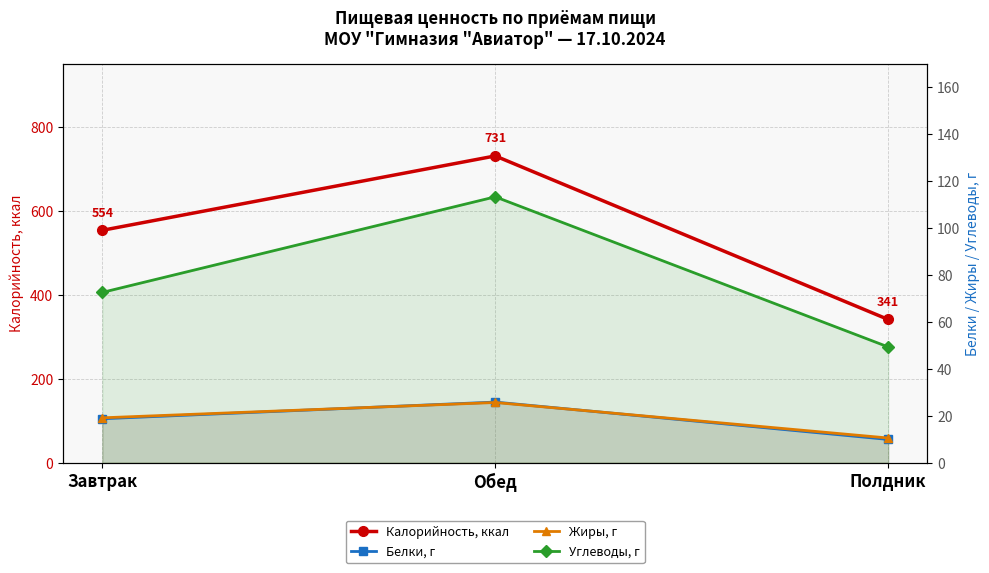

What are all the series names shown in the legend?

Калорийность, ккал, Белки, г, Жиры, г, Углеводы, г